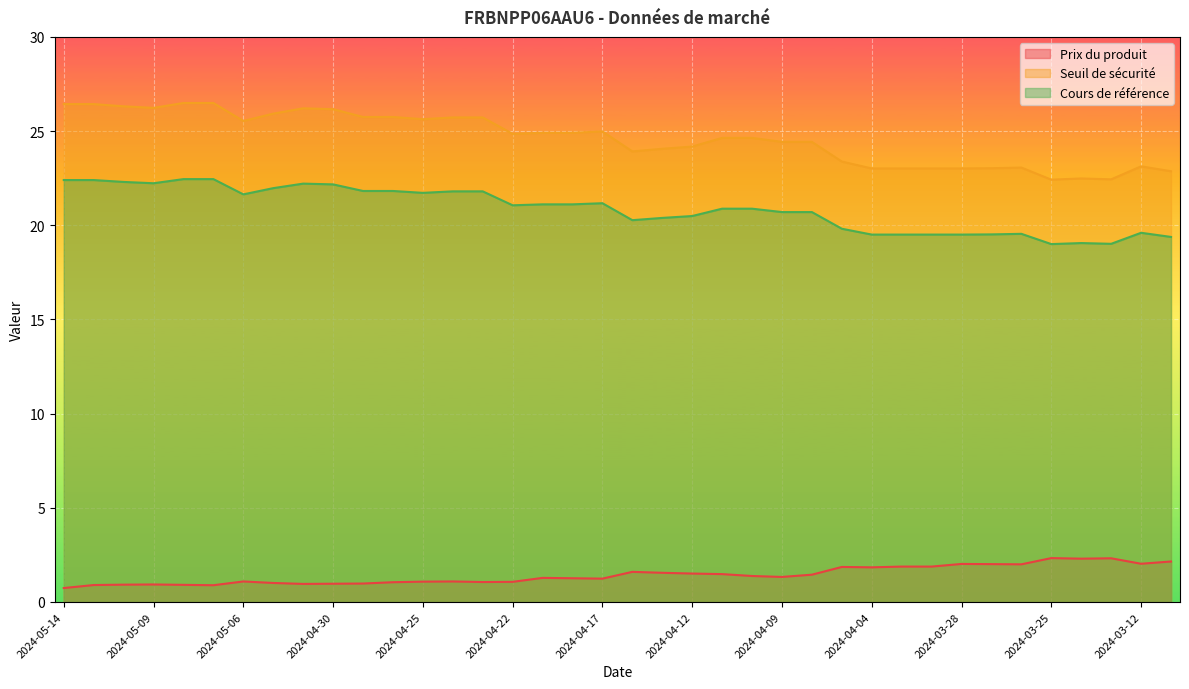

What is the greatest value displayed?

26.5